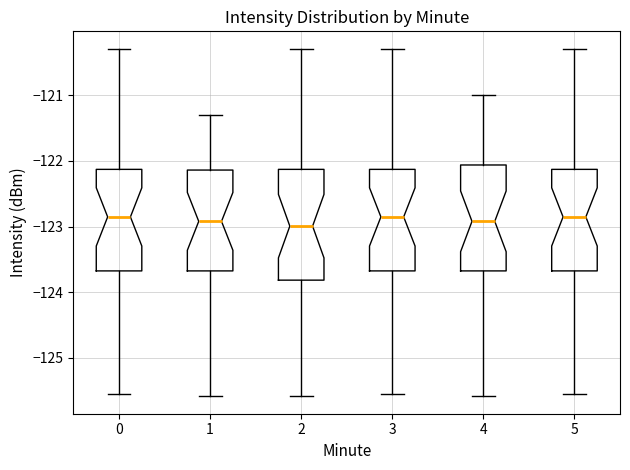

Where does the lower whisker of the box at x = 3 end on the y-axis? The values are not printed on the chart, so give them approximately, as read against the axis.

-125.6